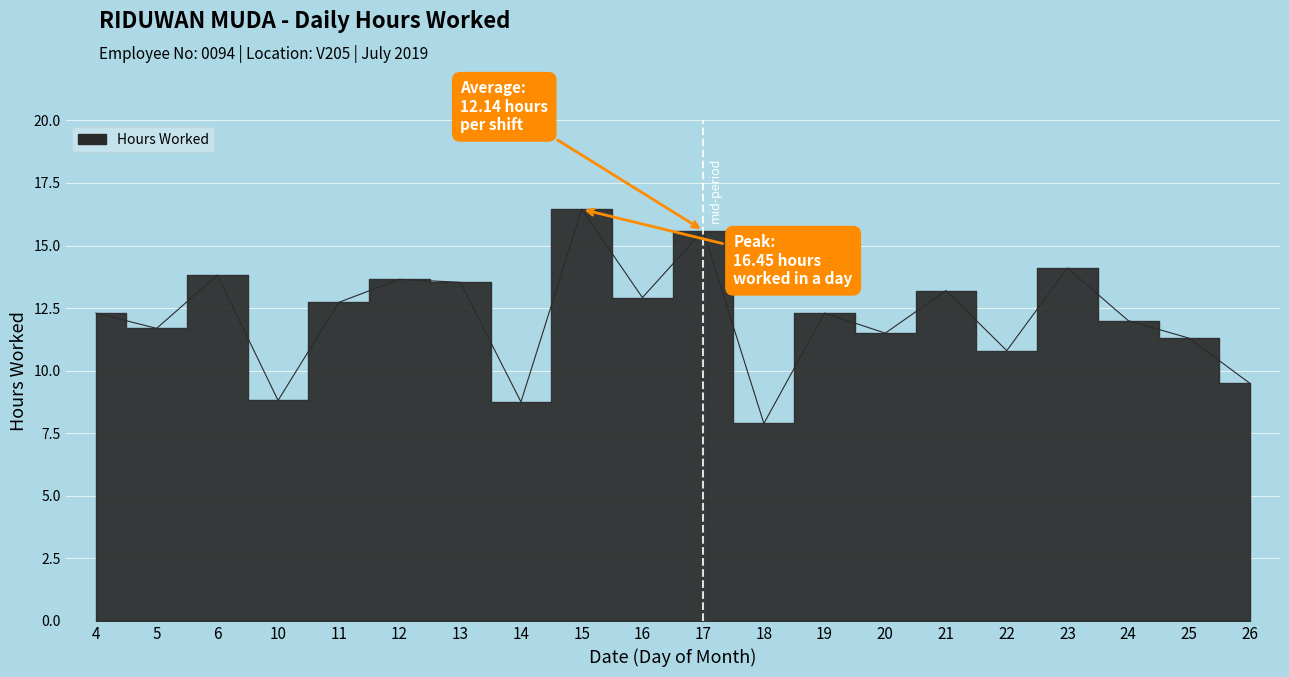

Which category has the lowest value across all series?

18